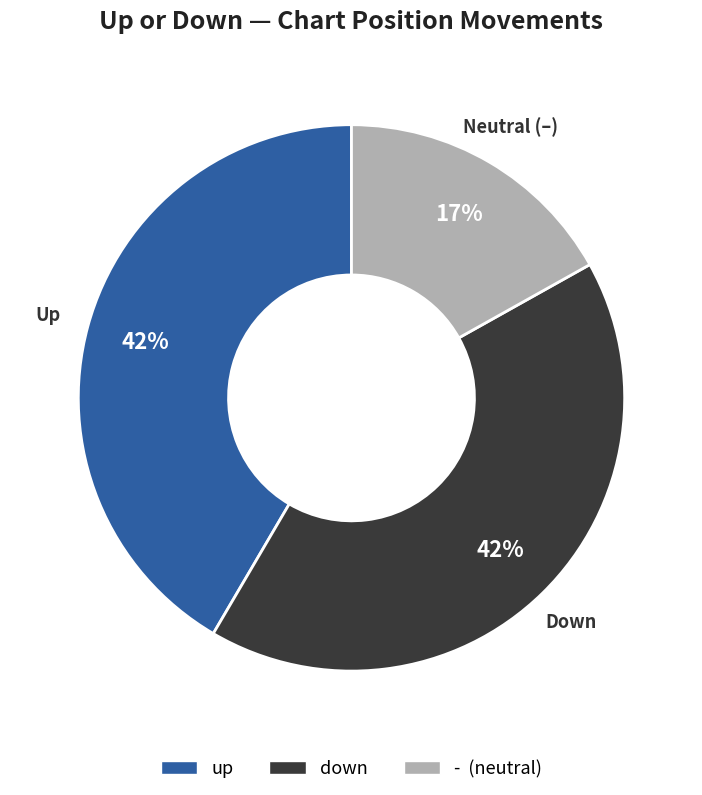

To the nearest percent, what percentage of the pie is down?

42%